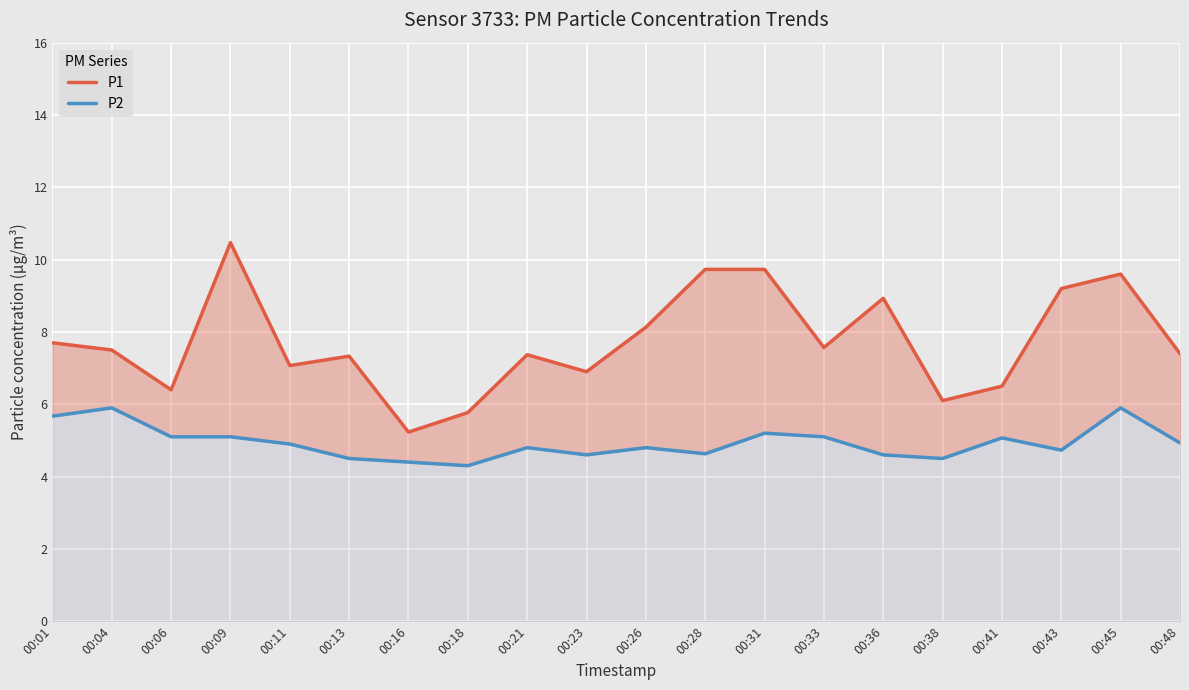

What is the value of the P1 point at the 2nd from the left?

7.5